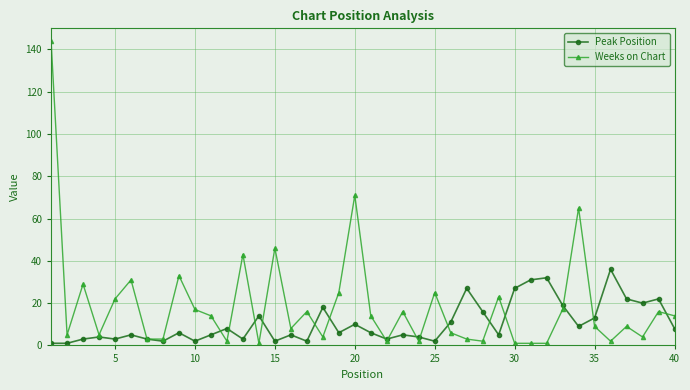

Reading left to right, list all the values displayed in this chart.

Peak Position: 1	1	3	4	3	5	3	2	6	2	5	8	3	14	2	5	2	18	6	10	6	3	5	4	2	11	27	16	5	27	31	32	19	9	13	36	22	20	22	8
Weeks on Chart: 144	5	29	5	22	31	3	3	33	17	14	2	43	1	46	8	16	4	25	71	14	2	16	2	25	6	3	2	23	1	1	1	17	65	9	2	9	4	16	14